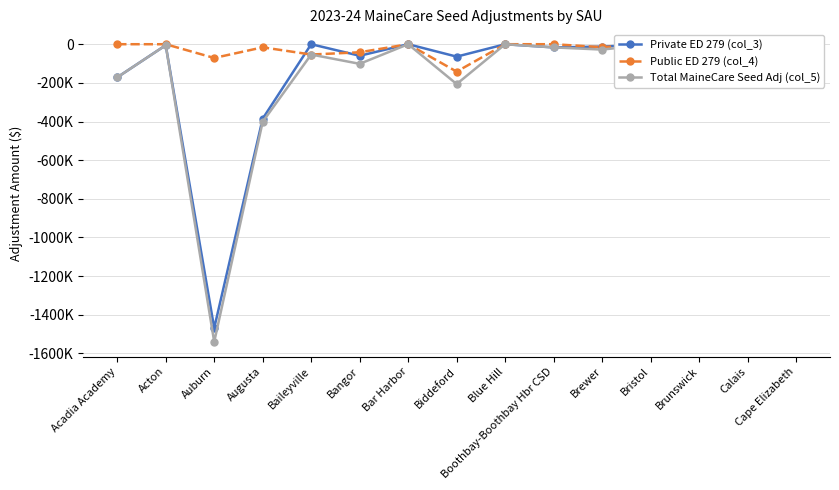

What is the label of the 5th point from the left?

Baileyville